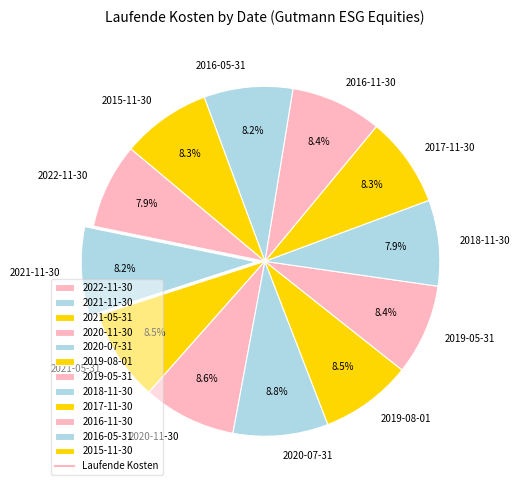

Does 2021-11-30 represent more than half of the total?

No